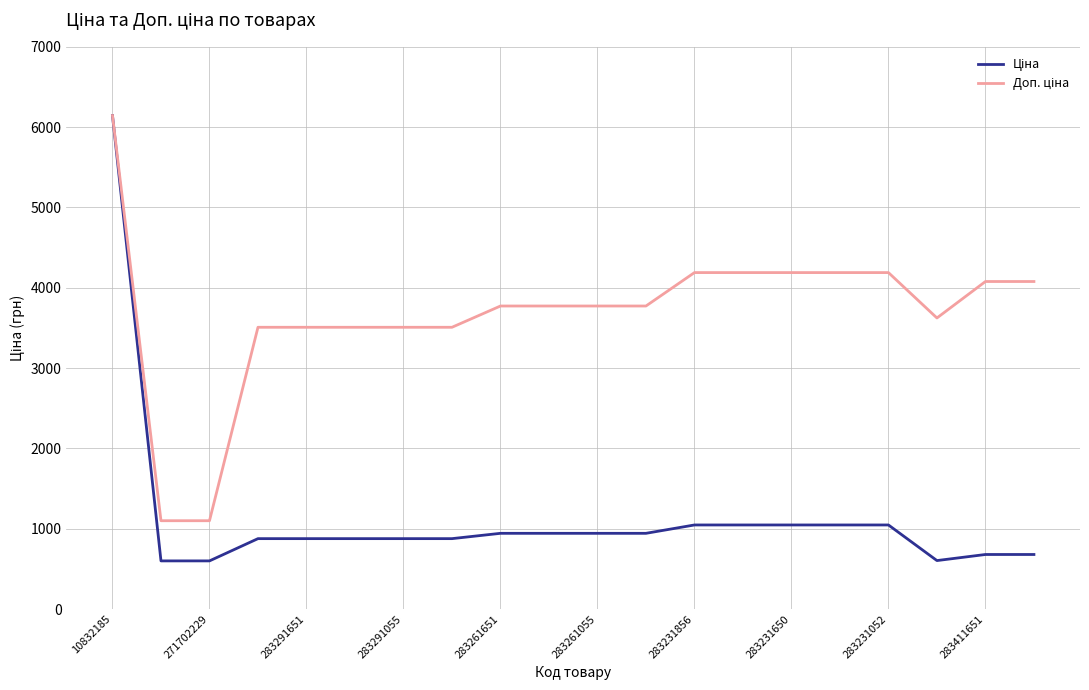

What is the smallest value displayed?

599.9